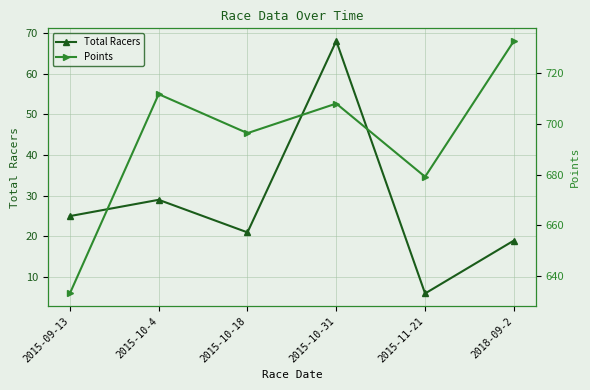

How many data points does each series have?

6